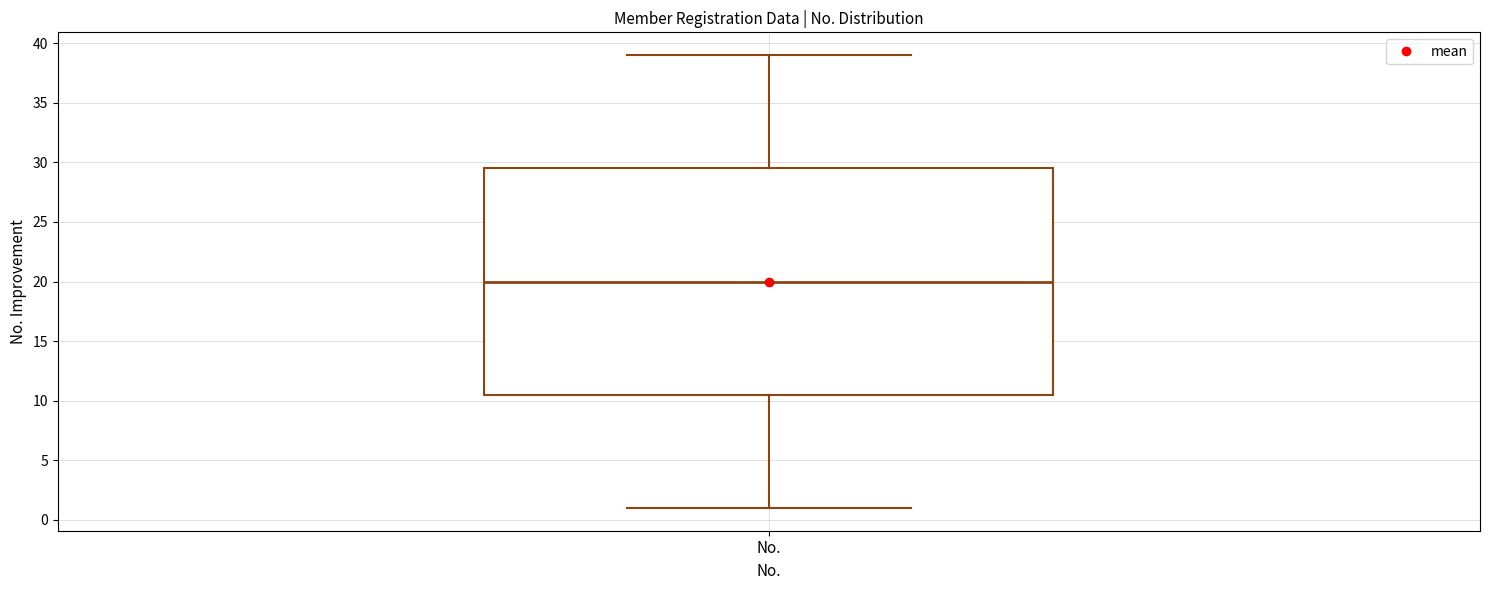

Transcribe this box plot: give where the median line is, the range the box spans, and where the two whiskers end, as read against the y-axis. The values are not printed on the chart, so give them approximately, as read against the axis.

median 20.0, box 10.5 to 29.5, whiskers 1.0 to 39.0